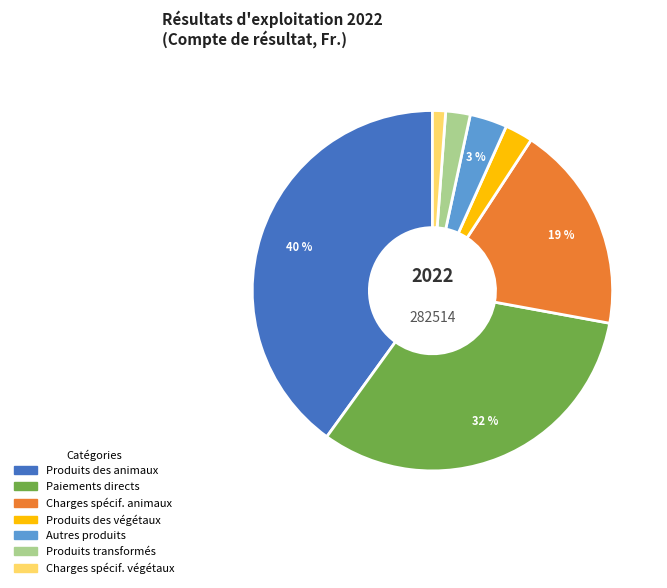

What percentage is the Charges spécif. végétaux slice, to the nearest percent?

1%